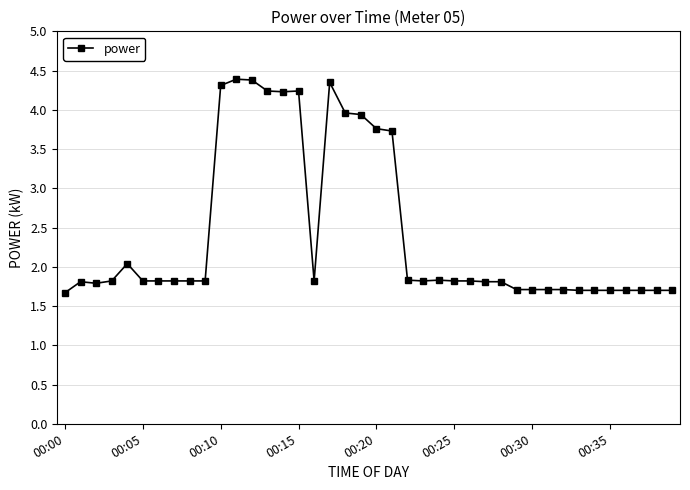

What is the sum of all values?

97.1